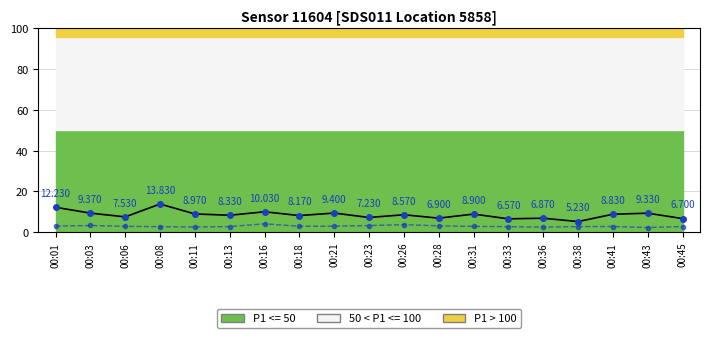

Which has a higher value, 00:11 or 00:45?

00:11